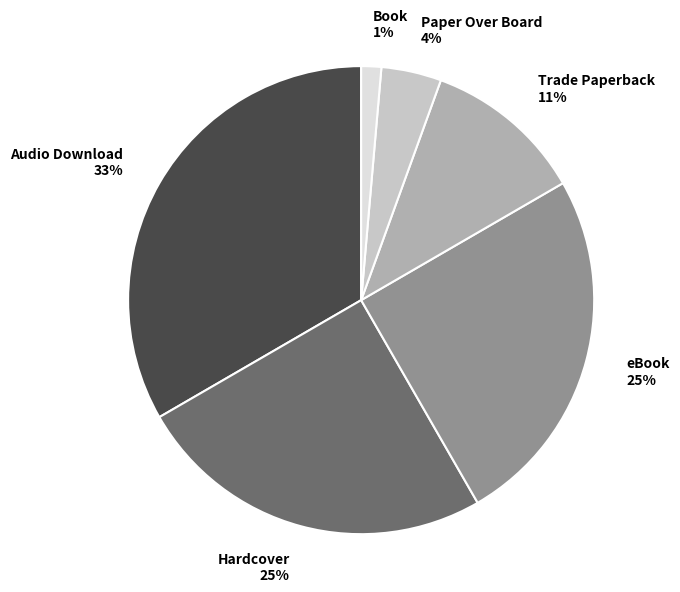

True or false: Book accounts for 11% of the total.

False